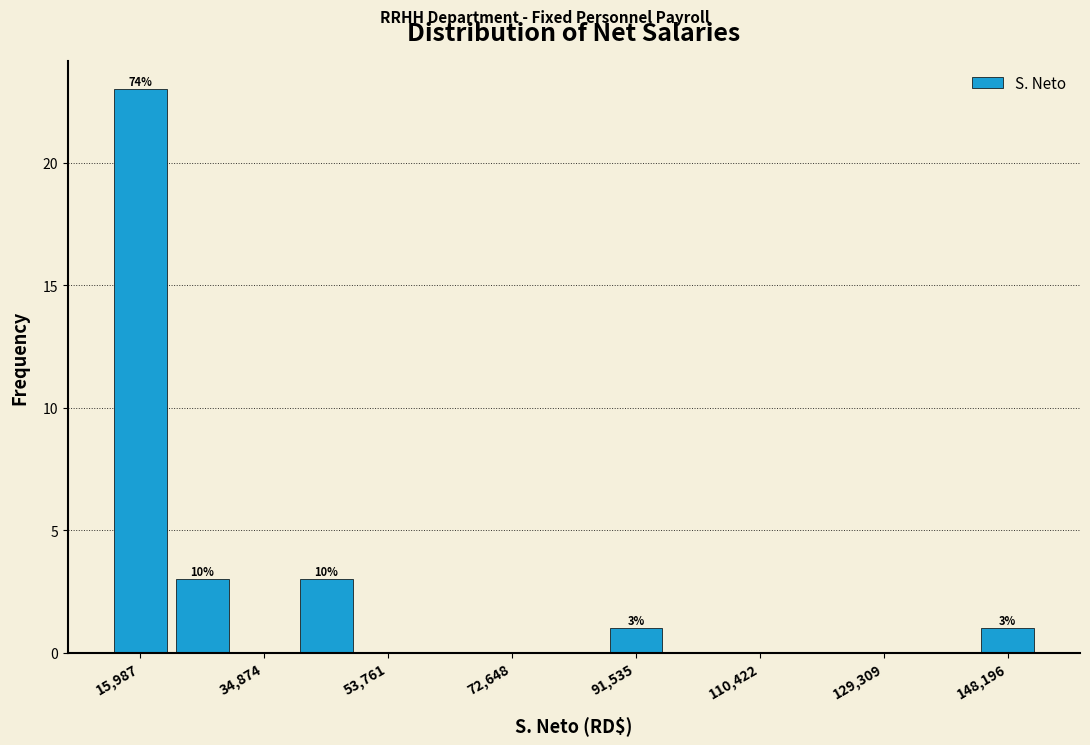

Over which range of the x-axis is the bar tallest?

12000 to 20000